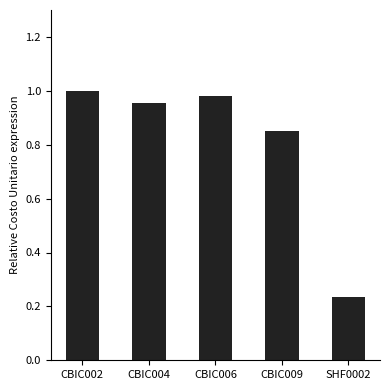

Rank the categories by value from lowest to highest.

SHF0002, CBIC009, CBIC004, CBIC006, CBIC002